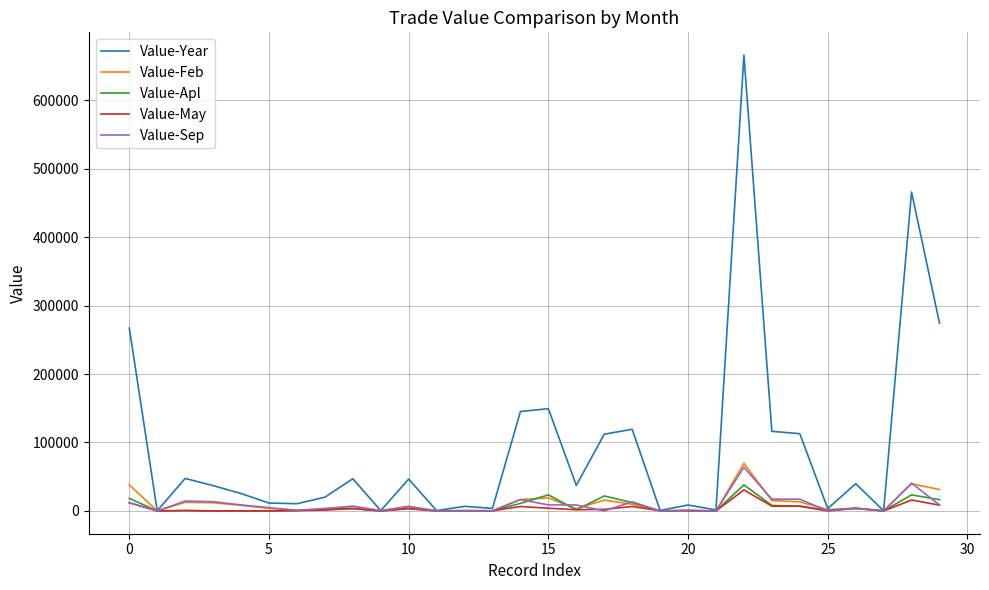

What is the greatest value displayed?

665834